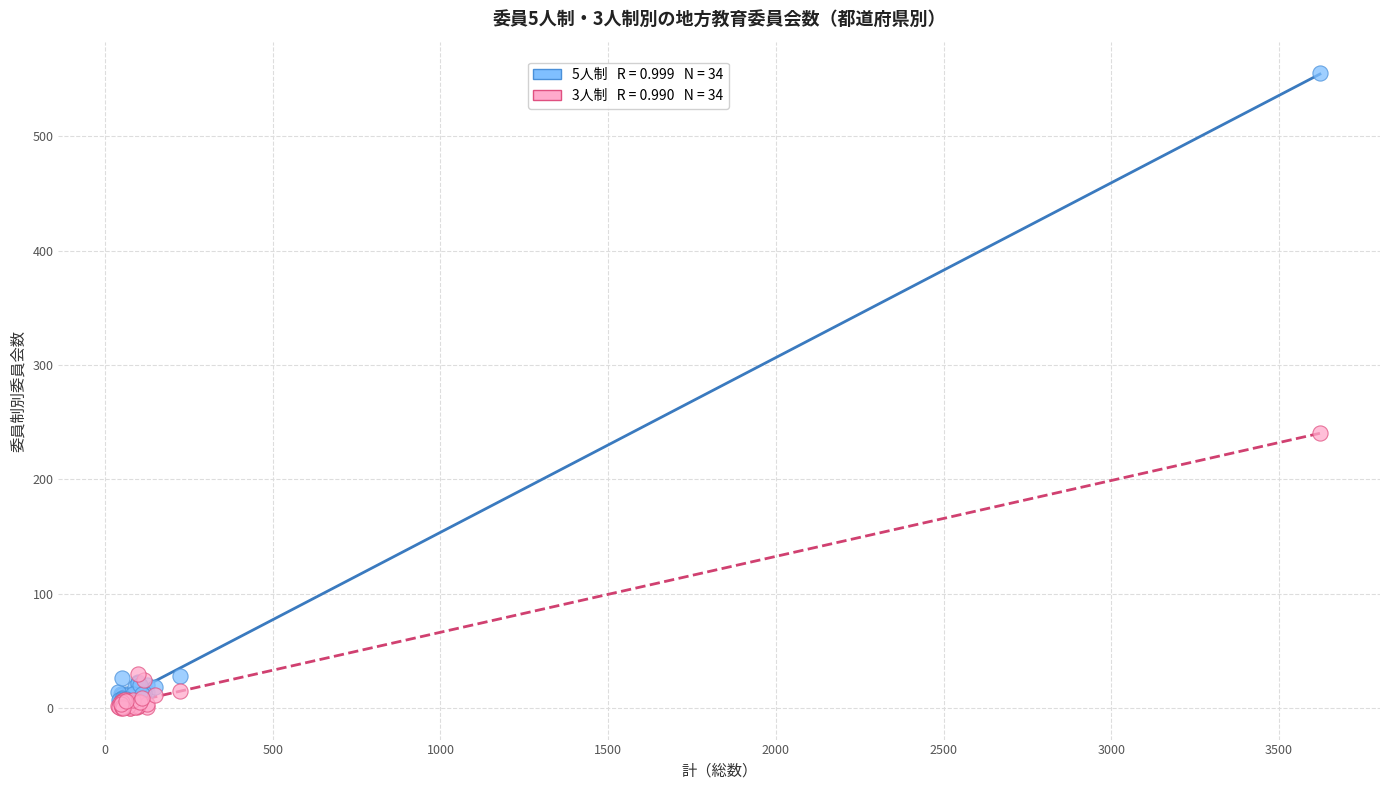

Across all series, what Y value is closest to 277?

240